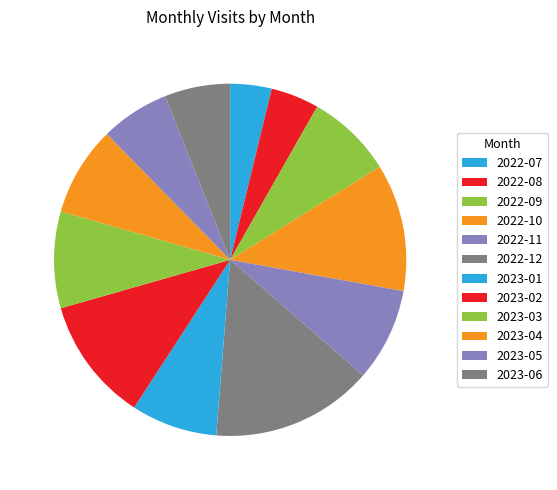

Which category has the smallest portion of the pie?

2022-07